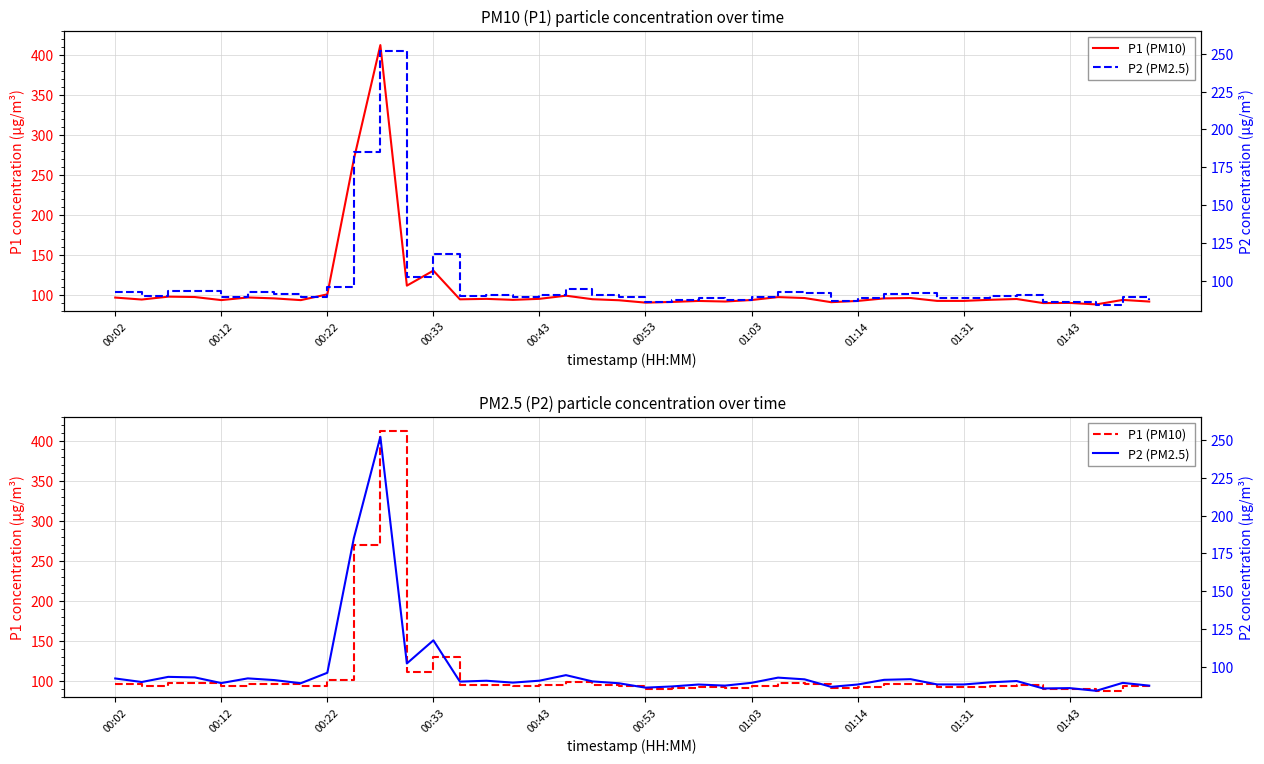

At 00:02, list the series in order from largest to smallest.

P1 (PM10), P2 (PM2.5)